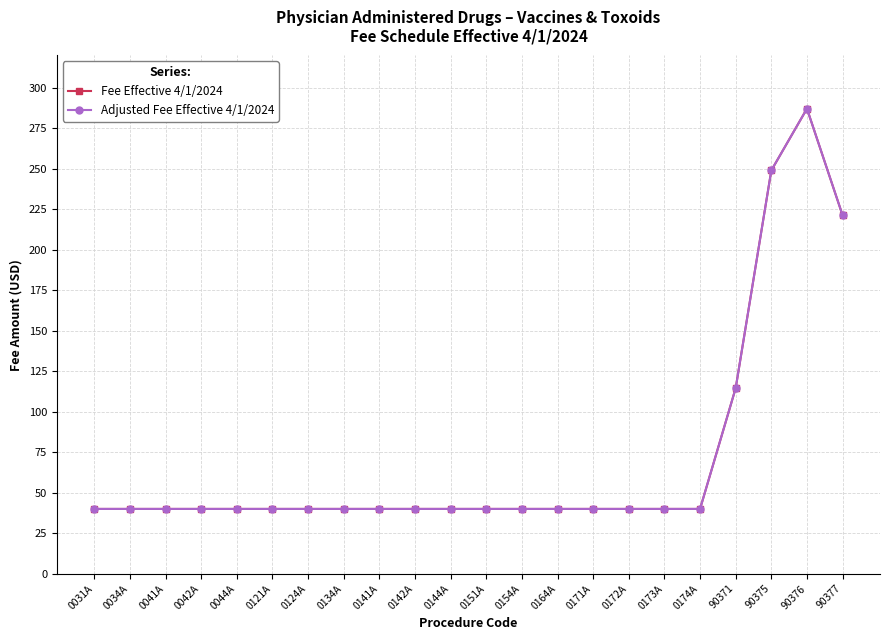

Does the chart have visible grid lines?

Yes